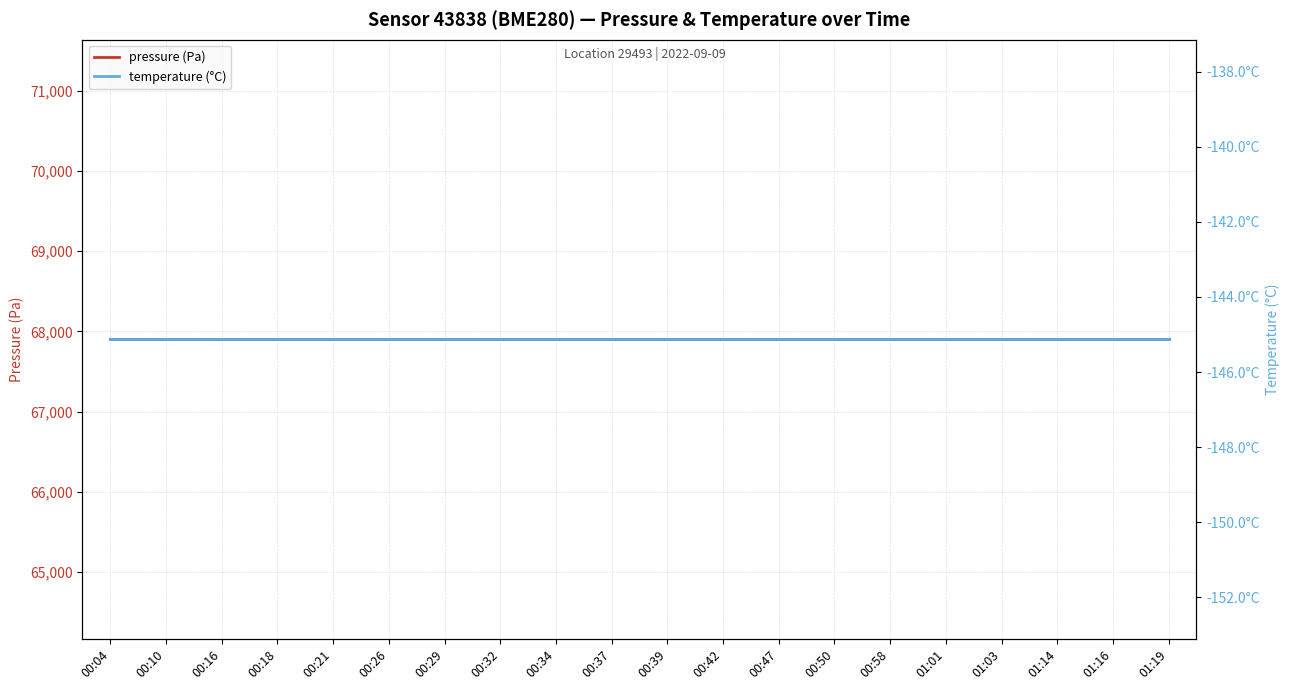

True or false: pressure (Pa) has more than 1 interior local peaks.

False